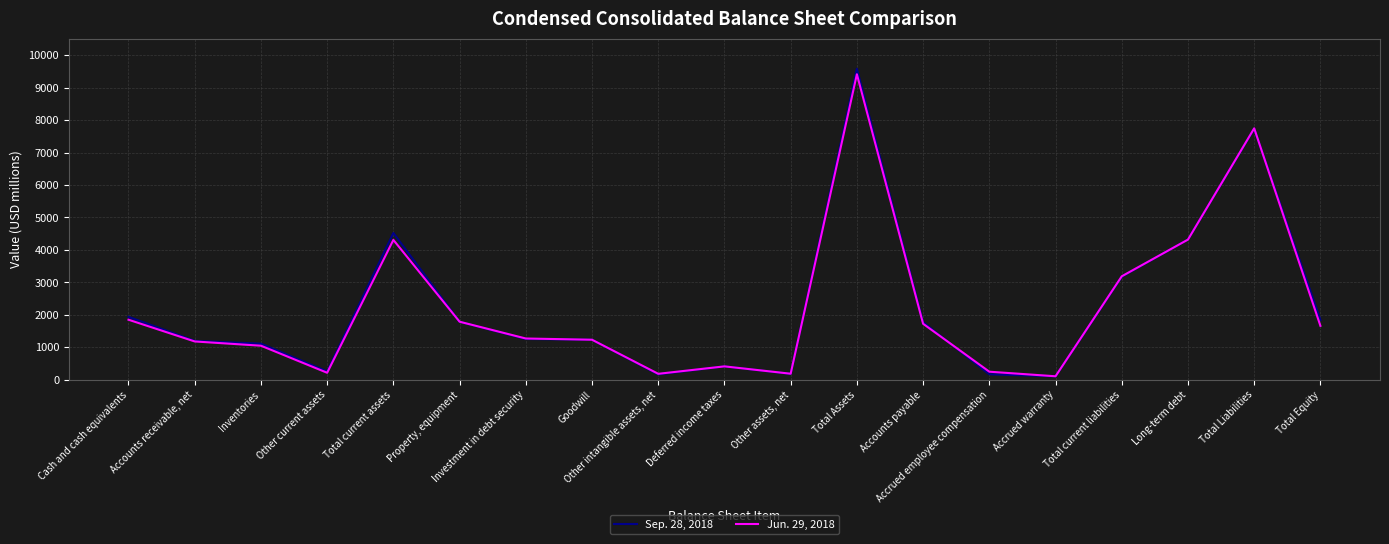

What is the difference between the maximum and minimum values in the Jun. 29, 2018 series?

9298